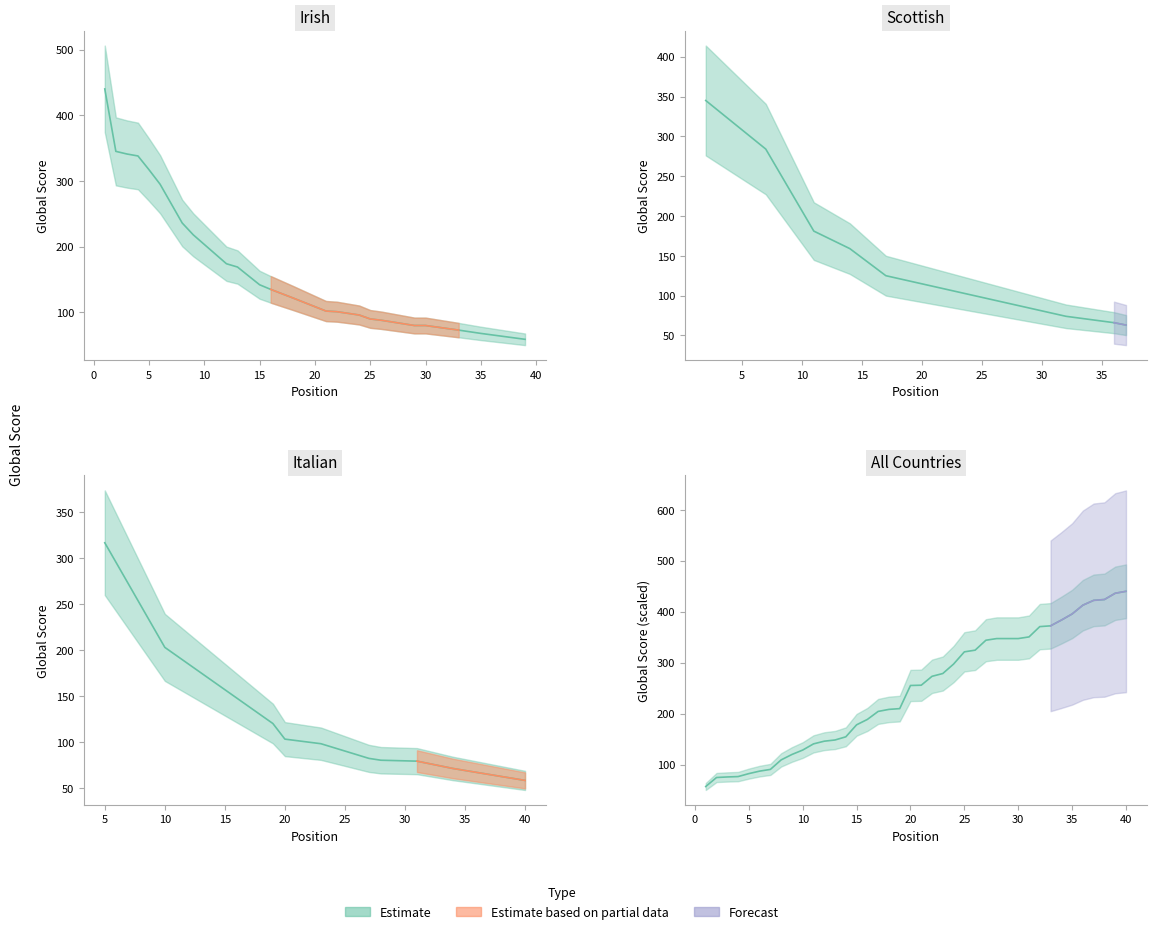

Rank the categories by value from lowest to highest.

1, 2, 3, 4, 5, 6, 7, 8, 9, 10, 11, 12, 13, 14, 15, 16, 17, 18, 19, 20, 21, 22, 23, 24, 25, 26, 27, 28, 29, 30, 31, 32, 33, 34, 35, 36, 37, 38, 39, 40